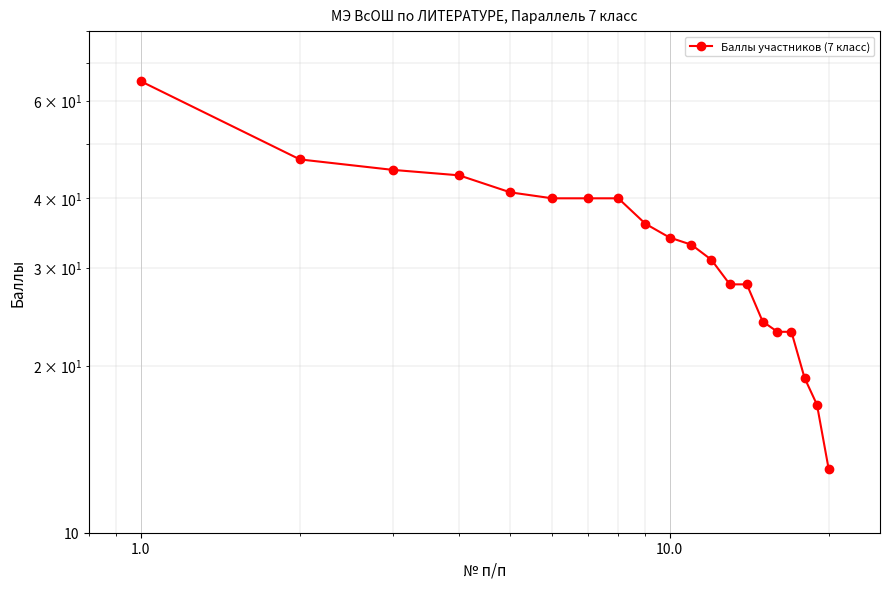

What is the value of the 9th point from the left?

36